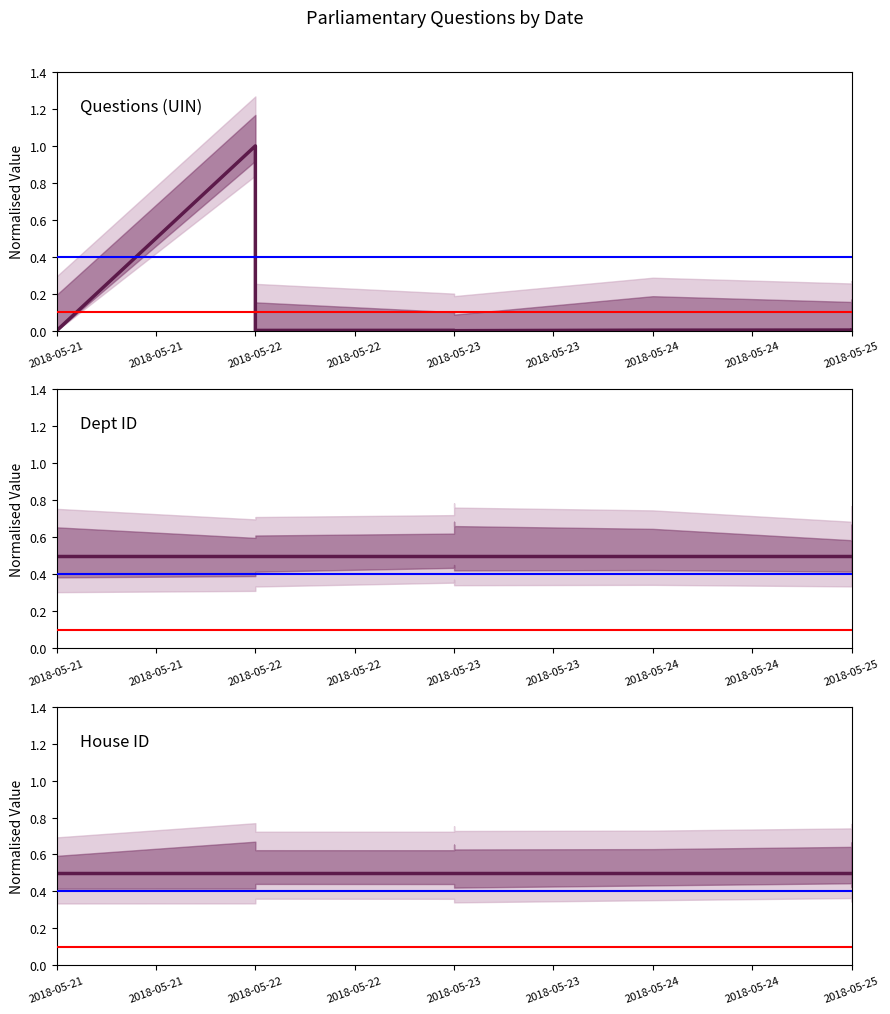

At which category is the sum across all series the highest?

2018-05-22